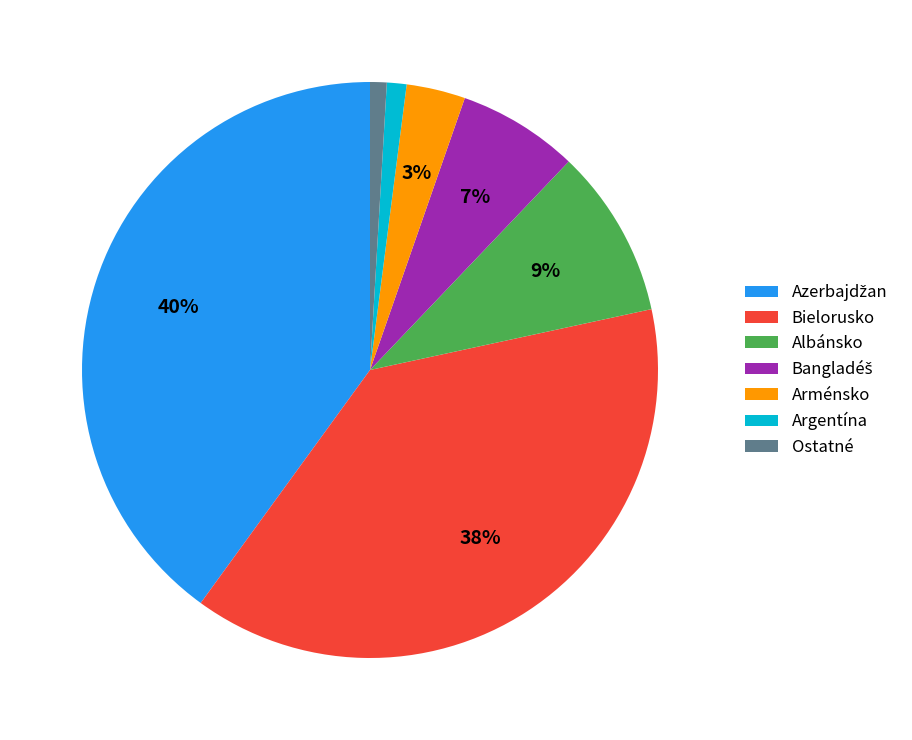

Is Ostatné the majority of the pie?

No